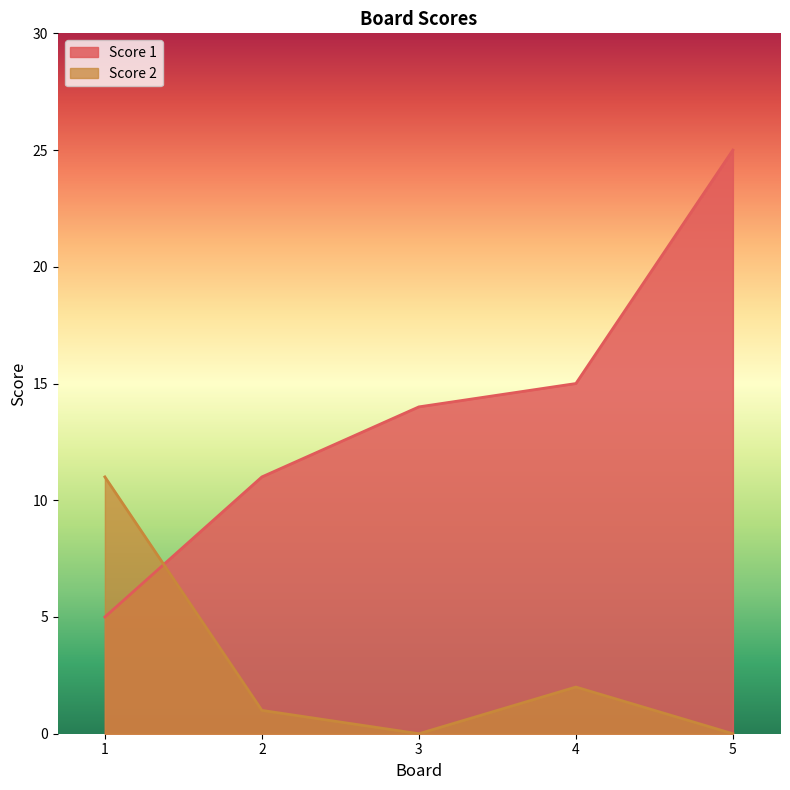

At which label does Score 1 first exceed 14?

4